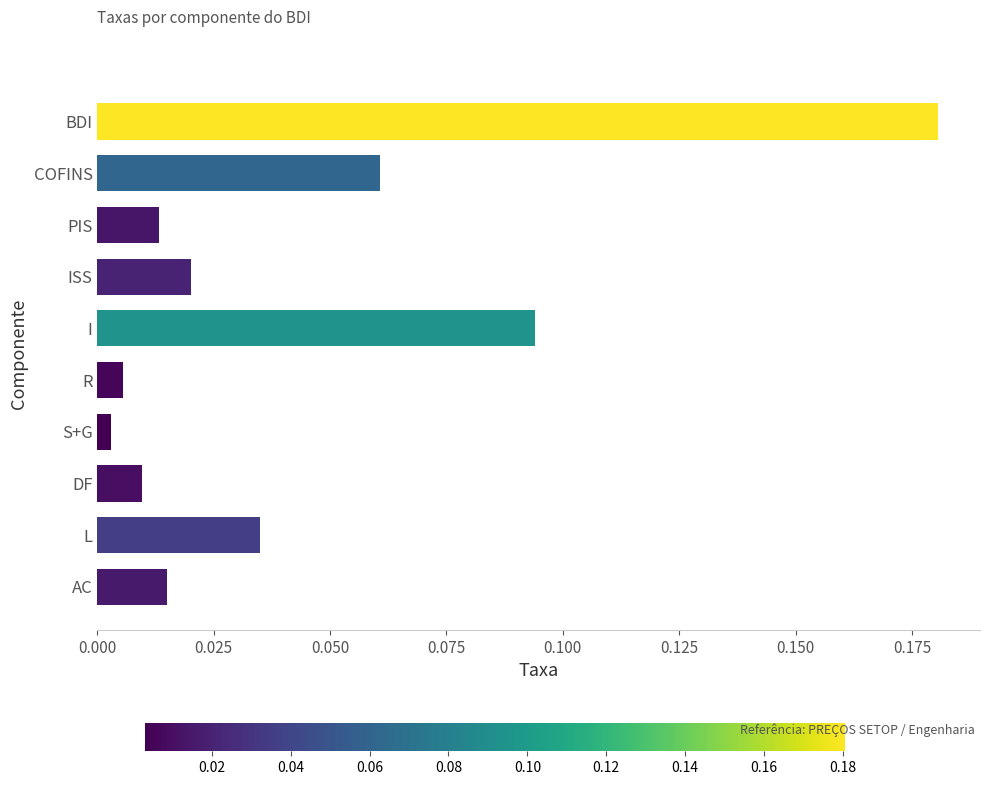

Rank the categories by value from highest to lowest.

BDI, I, COFINS, L, ISS, AC, PIS, DF, R, S+G